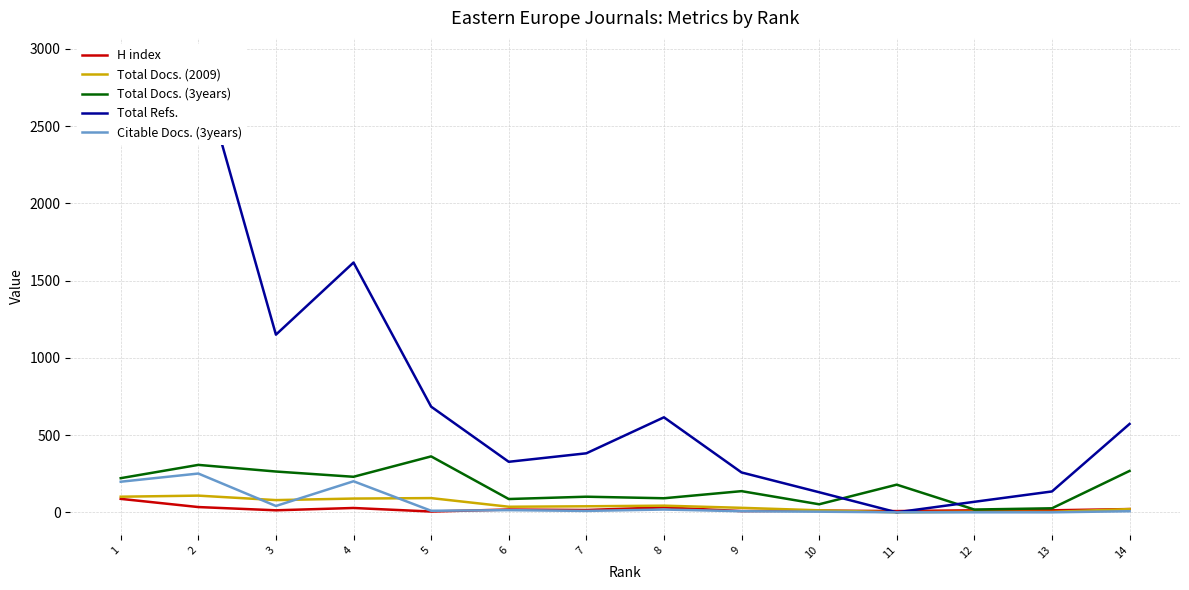

True or false: Citable Docs. (3years) has a value of 171 at 11.

False